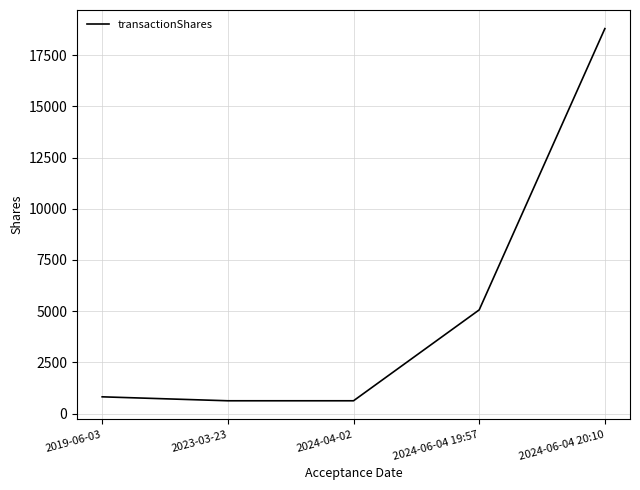

Read the value at 2024-06-04 19:57.

5064